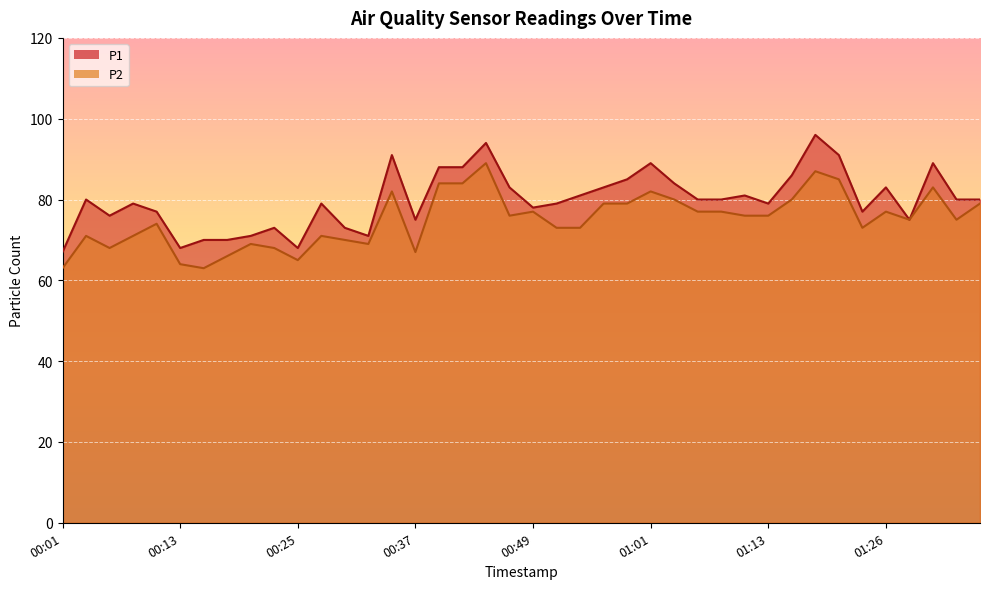

The value of P2 at 01:21 is 85. True or false?

True